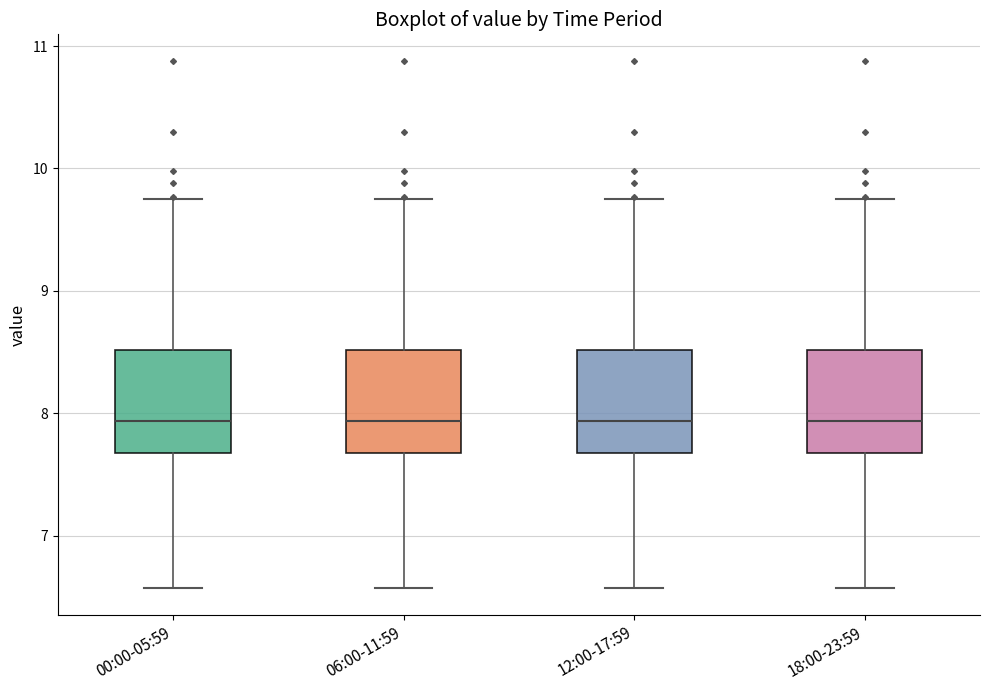

Reading left to right, transcribe this box plot: for each box, give where its median line is, the range the box spans, and where its two whiskers end, as read against the y-axis. The values are not printed on the chart, so give them approximately, as read against the axis.

00:00-05:59: median 7.9, box 7.7 to 8.5, whiskers 6.6 to 9.8
06:00-11:59: median 7.9, box 7.7 to 8.5, whiskers 6.6 to 9.8
12:00-17:59: median 7.9, box 7.7 to 8.5, whiskers 6.6 to 9.8
18:00-23:59: median 7.9, box 7.7 to 8.5, whiskers 6.6 to 9.8